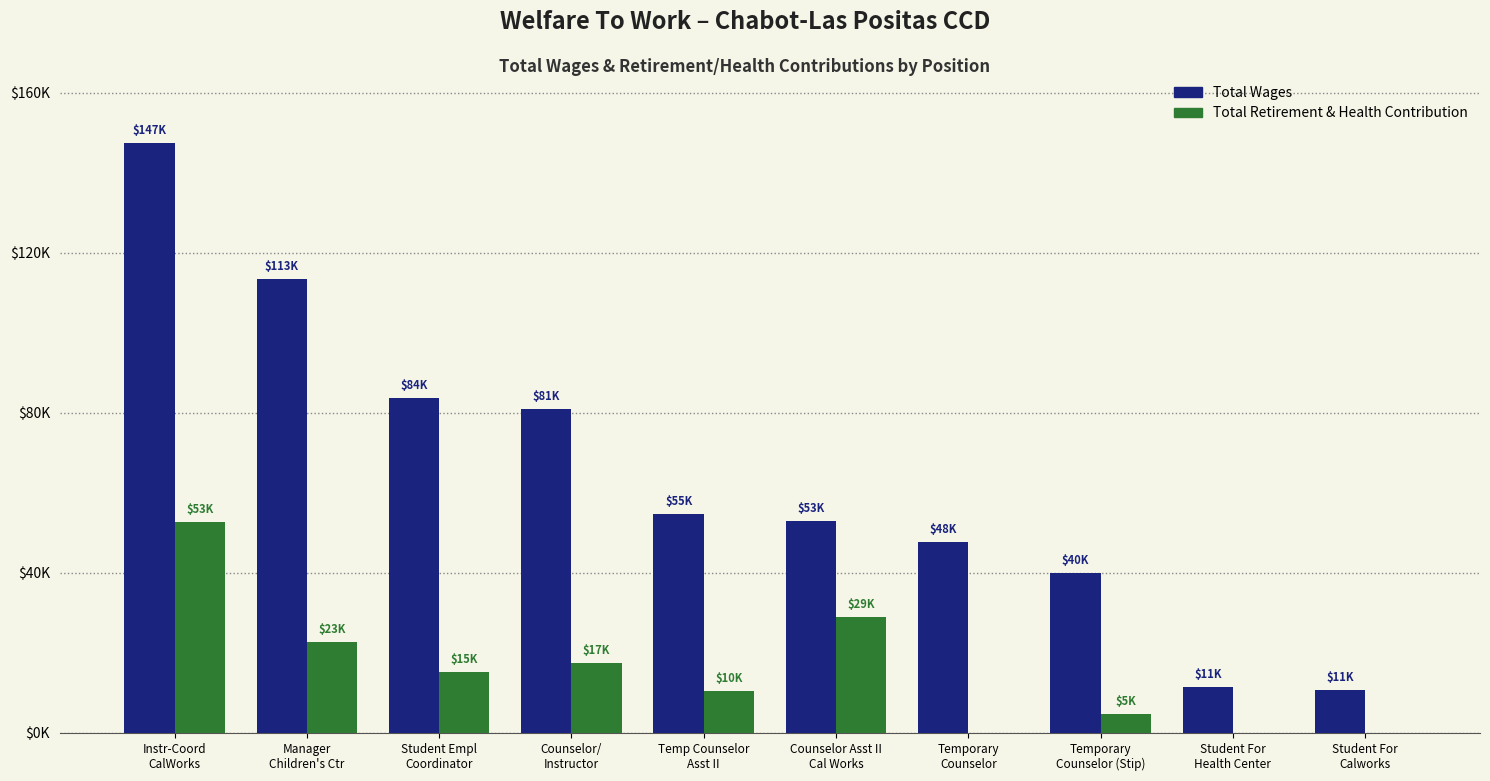

What are all the series names shown in the legend?

Total Wages, Total Retirement & Health Contribution